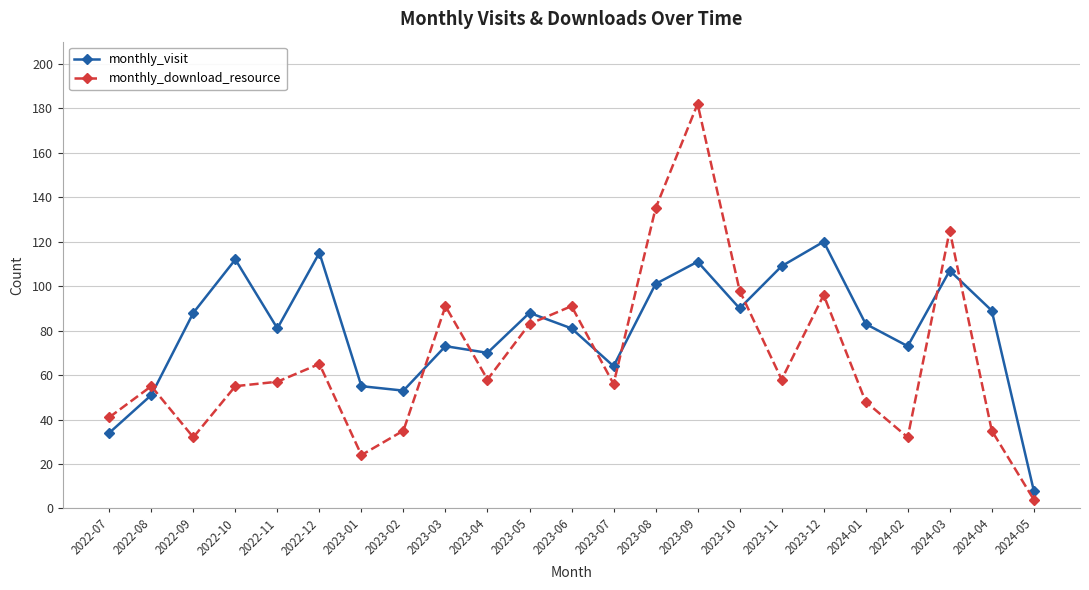

What is the greatest value displayed?

182